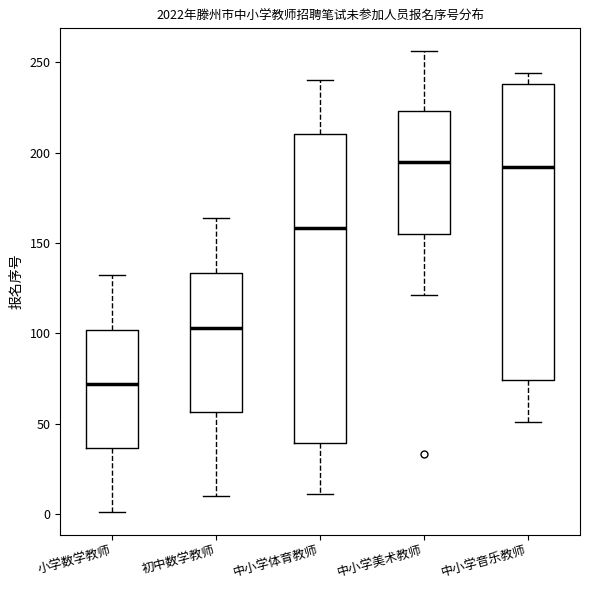

Which box is the tallest, from its lower edge to its upper edge?

中小学体育教师